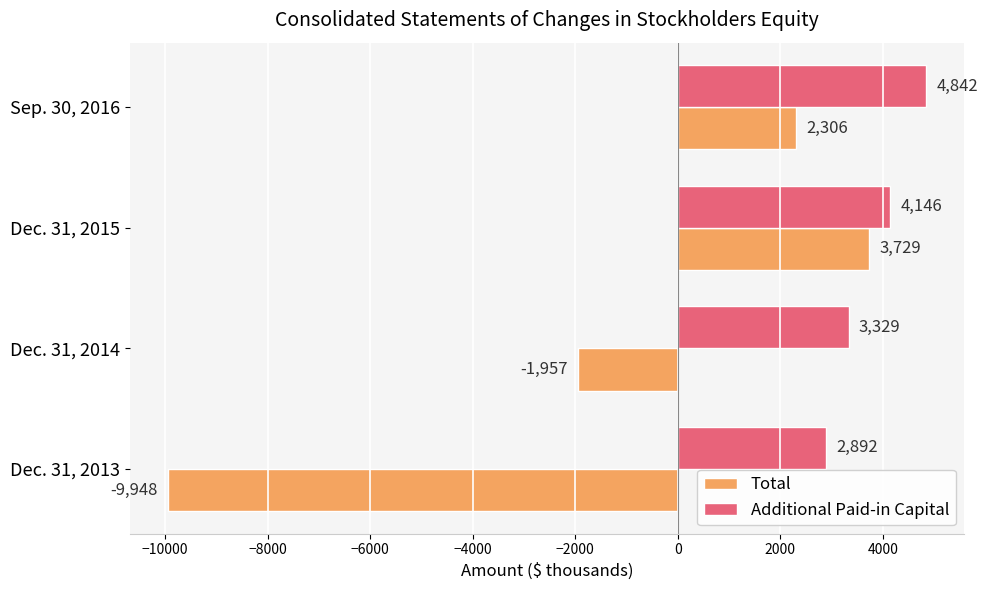

Count the Total values in the range -1957 to 3729.

3